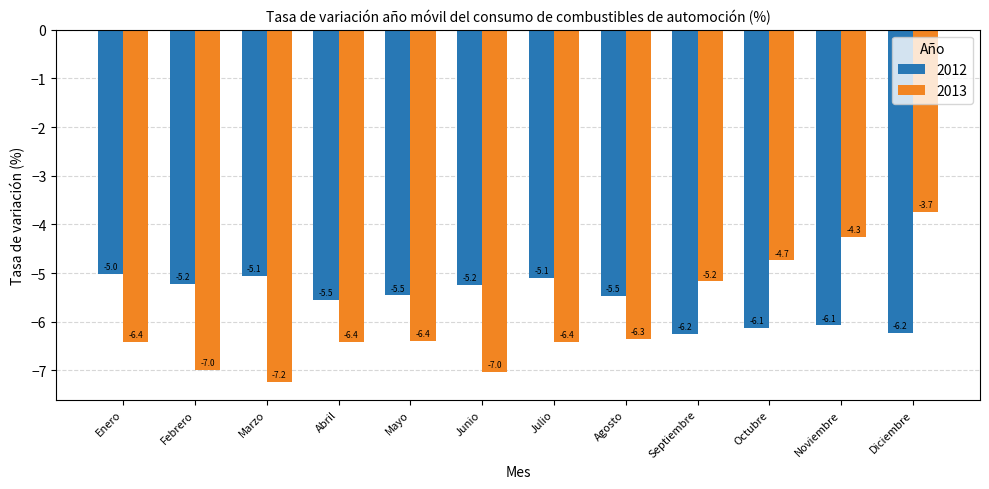

Between Junio and Agosto, which series saw the biggest shift?

2013